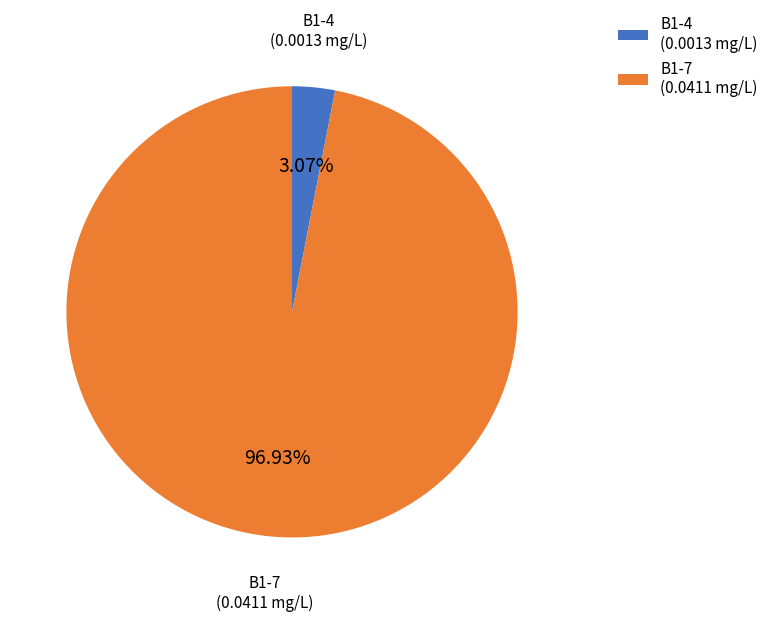

How many segments does this pie chart have?

2